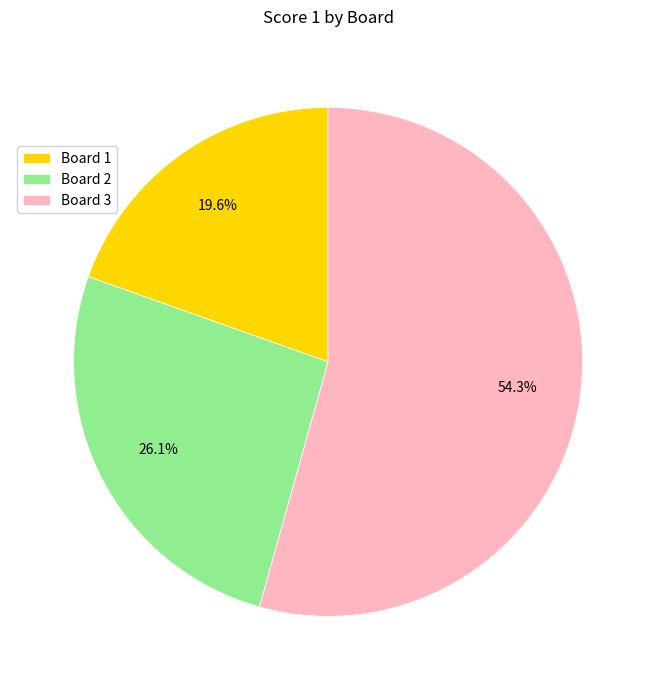

Do Board 3 and Board 2 together represent more than half of the pie?

Yes